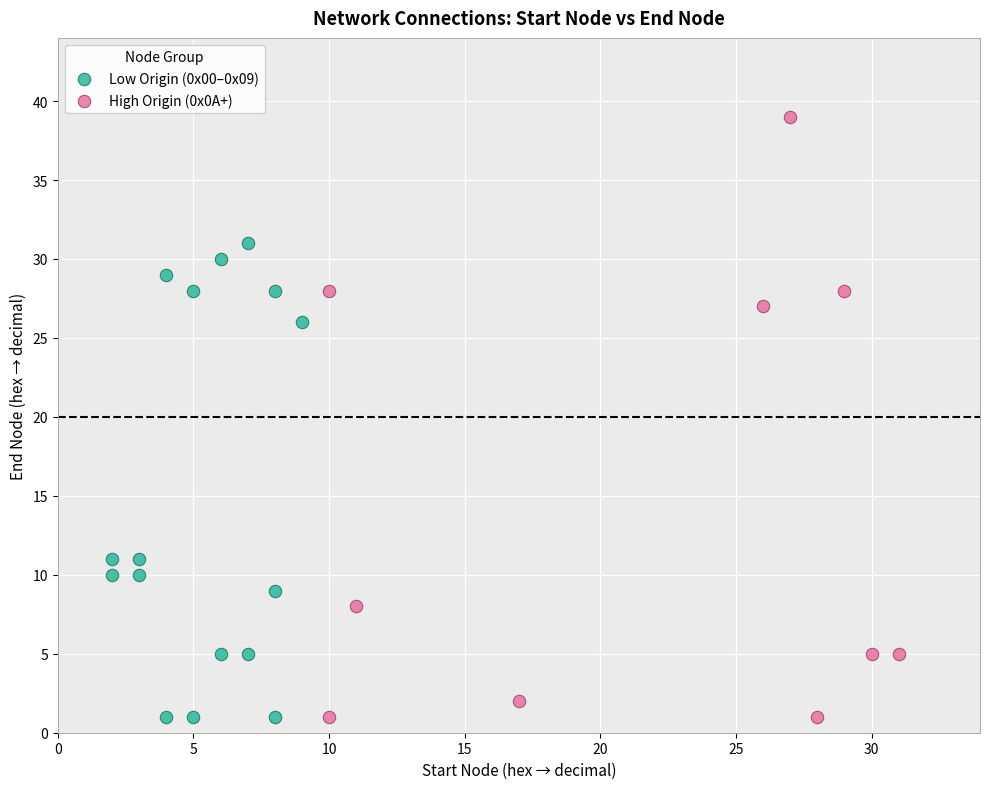

Which series reaches the maximum Y coordinate?

High Origin (0x0A+)